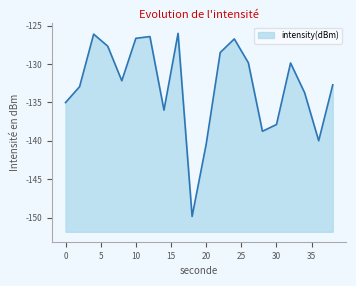

What is the value of the 6th point from the left?

-126.6